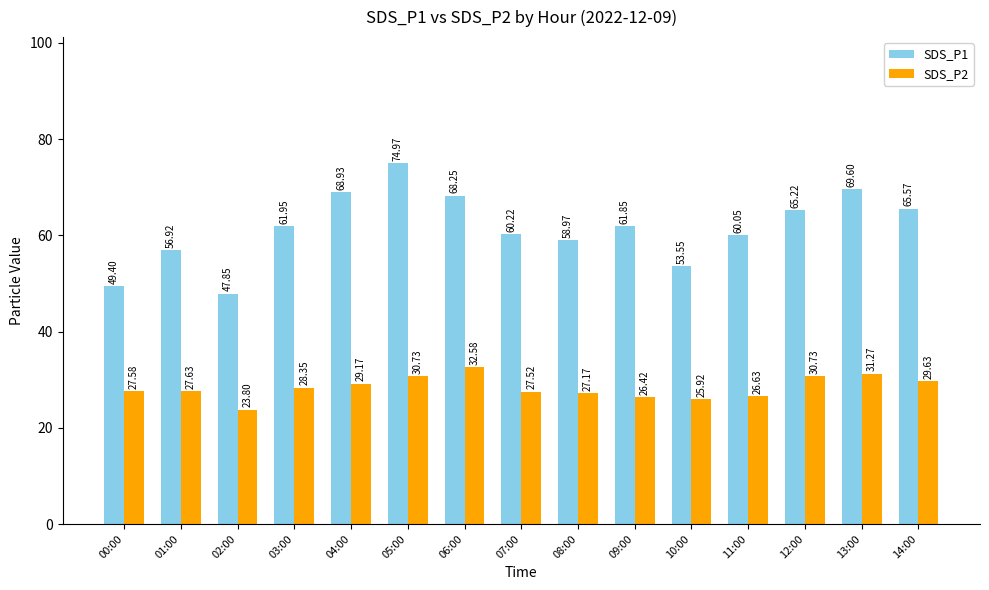

Where does the SDS_P1 series first go above 61?

03:00